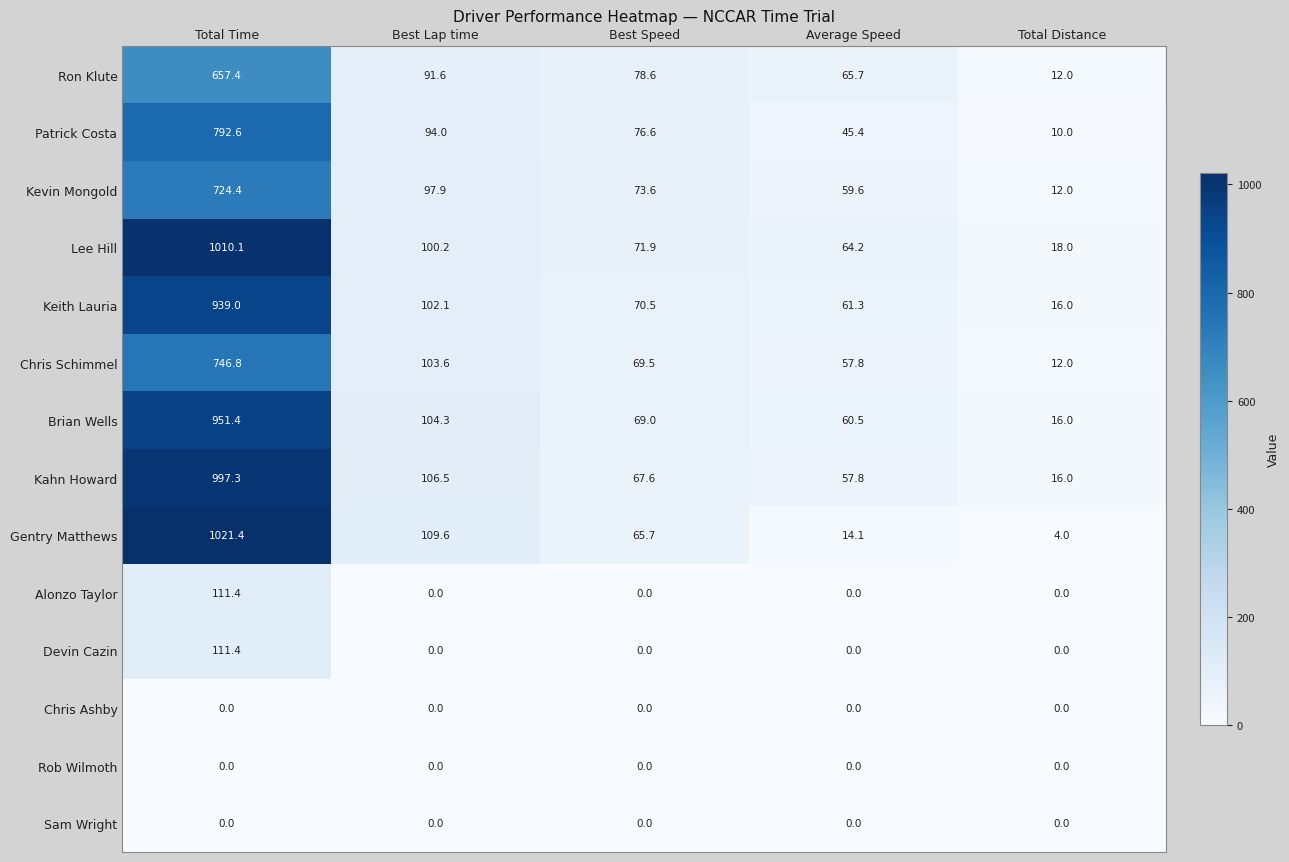

Which label corresponds to the largest value in the chart?

Total Time